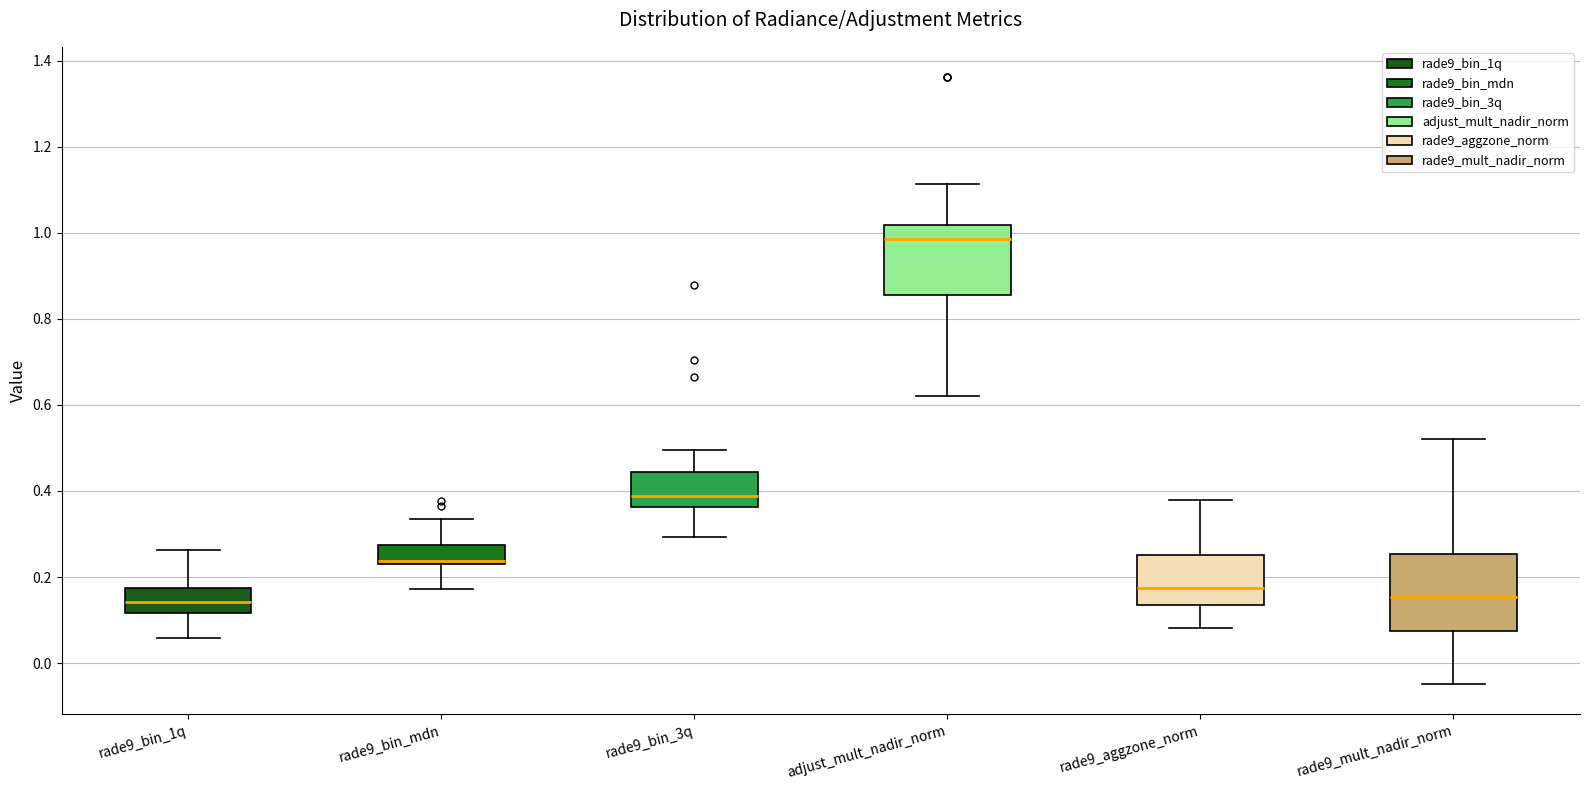

Reading left to right, transcribe this box plot: for each box, give where its median line is, the range the box spans, and where its two whiskers end, as read against the y-axis. The values are not printed on the chart, so give them approximately, as read against the axis.

rade9_bin_1q: median 0.14, box 0.12 to 0.18, whiskers 0.06 to 0.26
rade9_bin_mdn: median 0.24 (just above the box's lower edge), box 0.24 to 0.28, whiskers 0.18 to 0.34
rade9_bin_3q: median 0.38, box 0.36 to 0.44, whiskers 0.30 to 0.50
adjust_mult_nadir_norm: median 0.98, box 0.86 to 1.02, whiskers 0.62 to 1.12
rade9_aggzone_norm: median 0.18, box 0.14 to 0.26, whiskers 0.08 to 0.38
rade9_mult_nadir_norm: median 0.16, box 0.08 to 0.26, whiskers -0.04 to 0.52